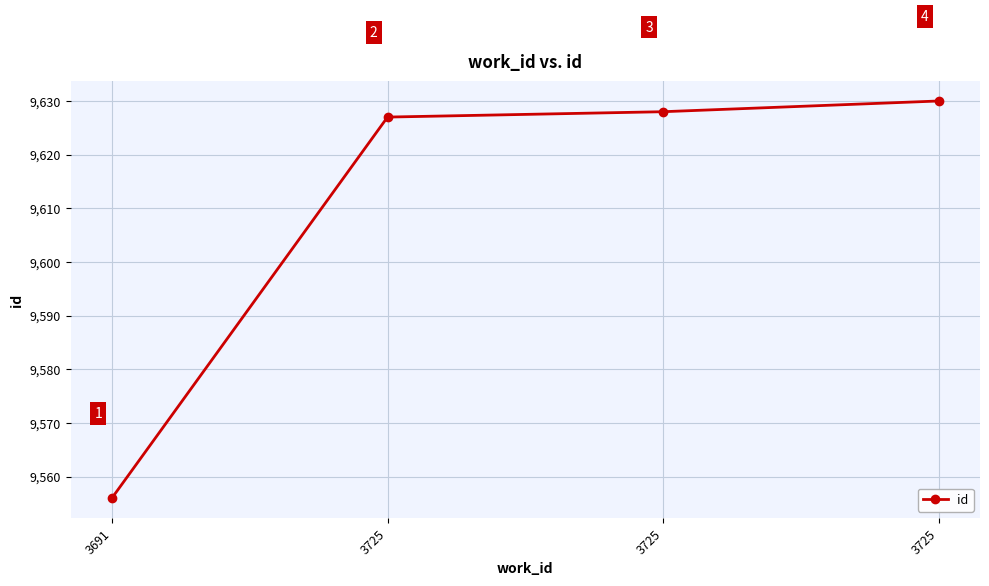

How many categories are shown in the chart?

4